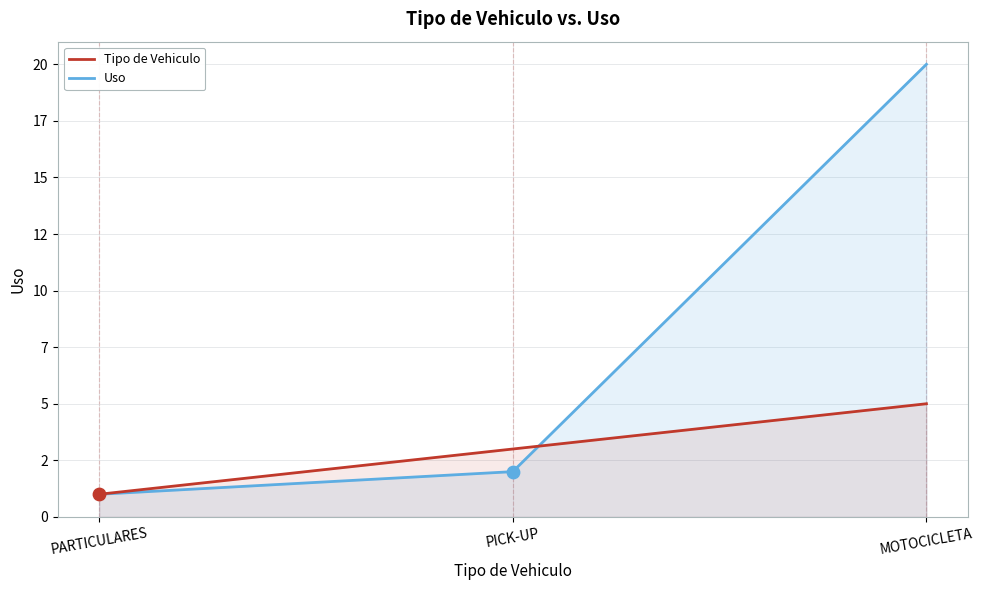

What are all the series names shown in the legend?

Tipo de Vehiculo, Uso